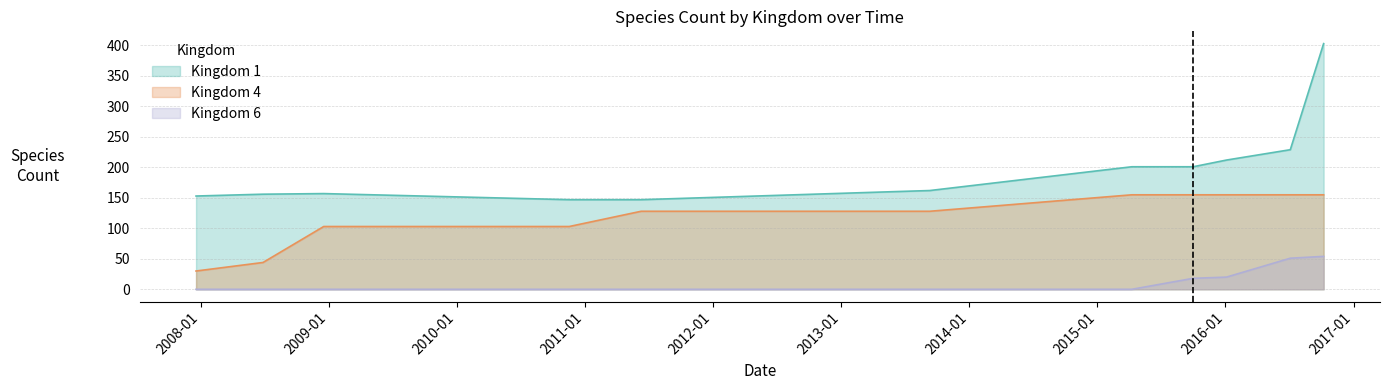

Which label corresponds to the largest value in the chart?

2016-10-07